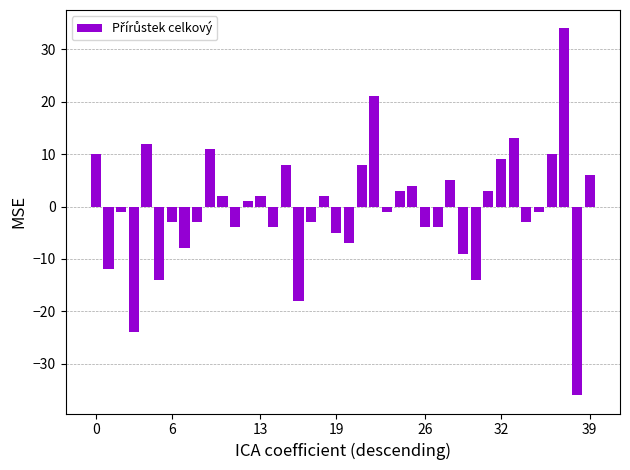

How many data points are above -1?

19